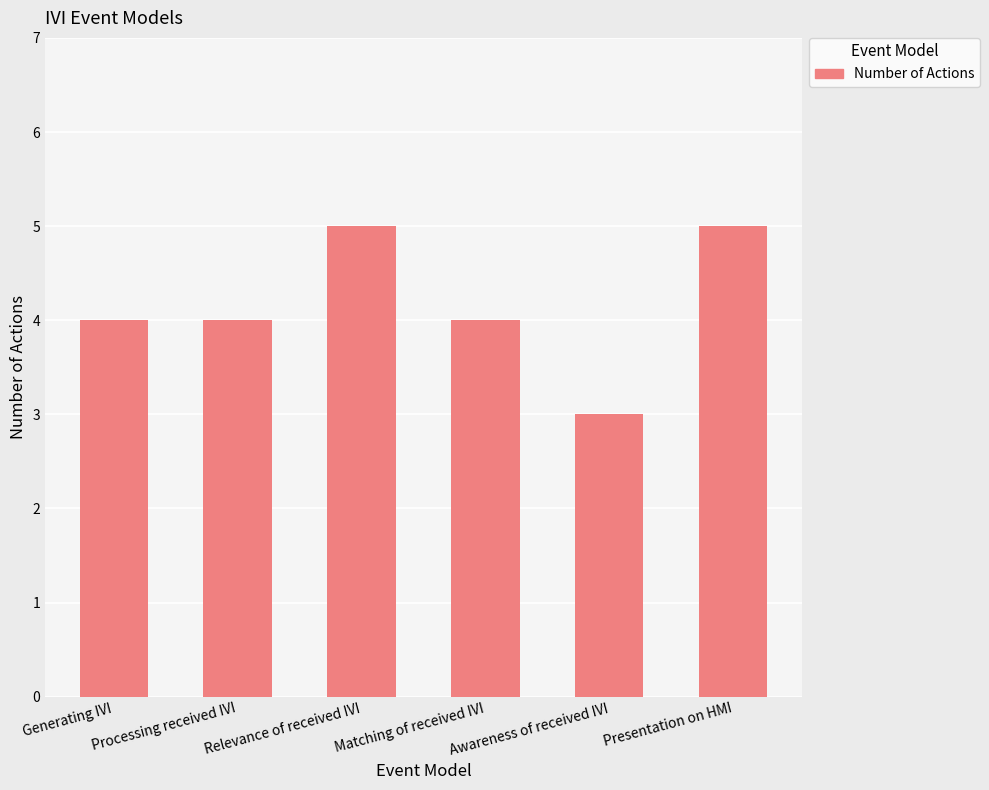

Reading left to right, what are all the values shown in this chart?

Generating IVI=4	Processing received IVI=4	Relevance of received IVI=5	Matching of received IVI=4	Awareness of received IVI=3	Presentation on HMI=5